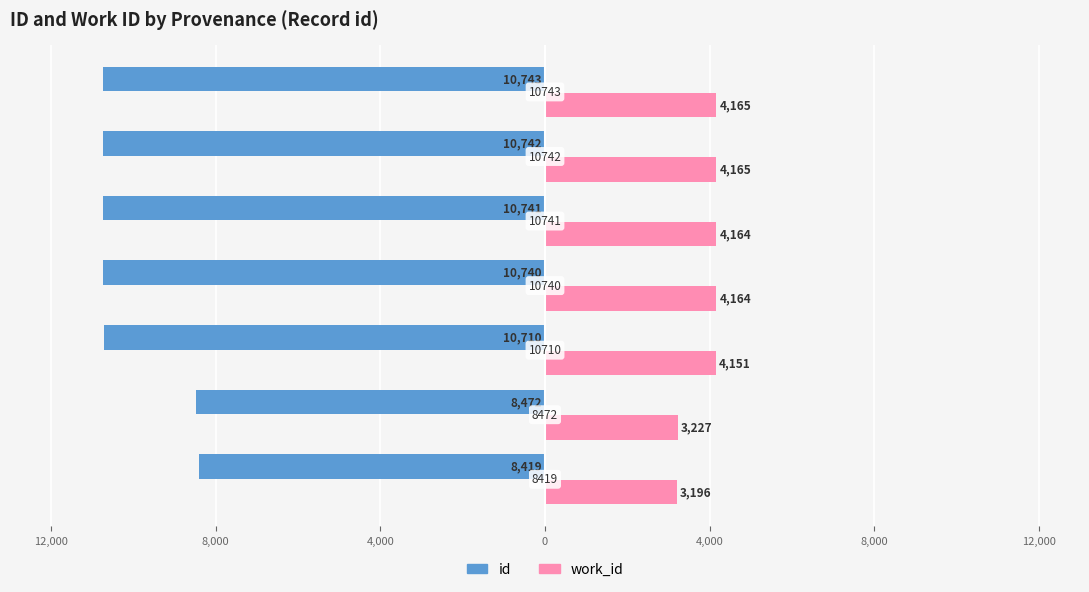

Where is id nearest to the value -9581?

8,000